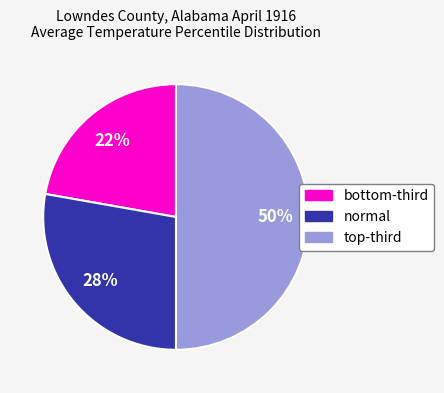

Which category has the biggest portion of the pie?

top-third